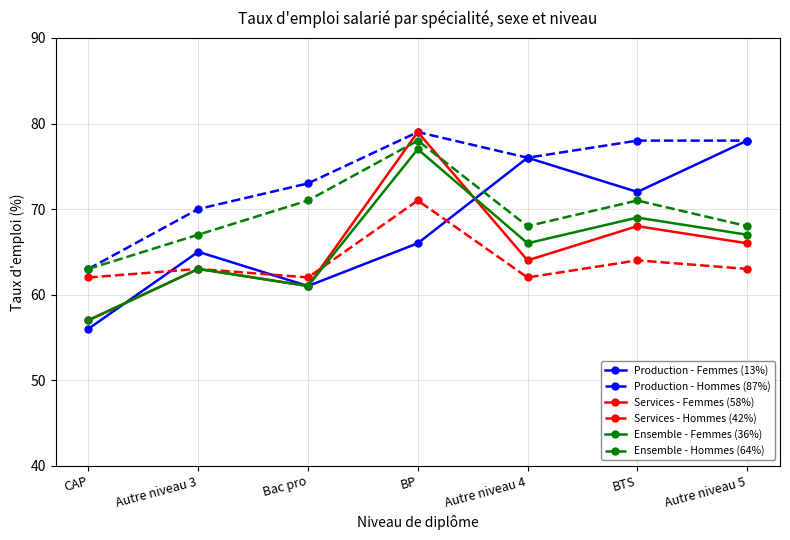

Between BP and Autre niveau 4, which series saw the biggest shift?

Services - Femmes (58%)